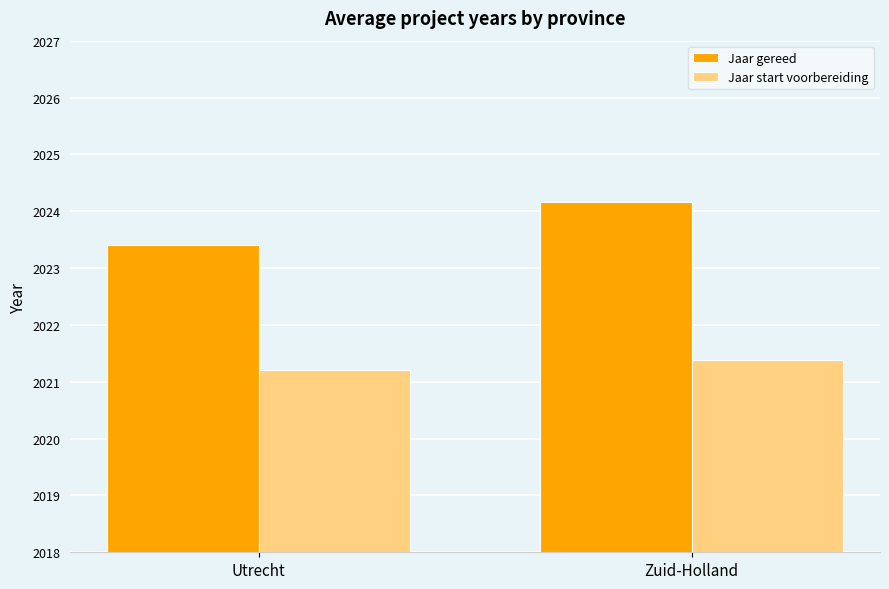

How many bars are there in each group?

2